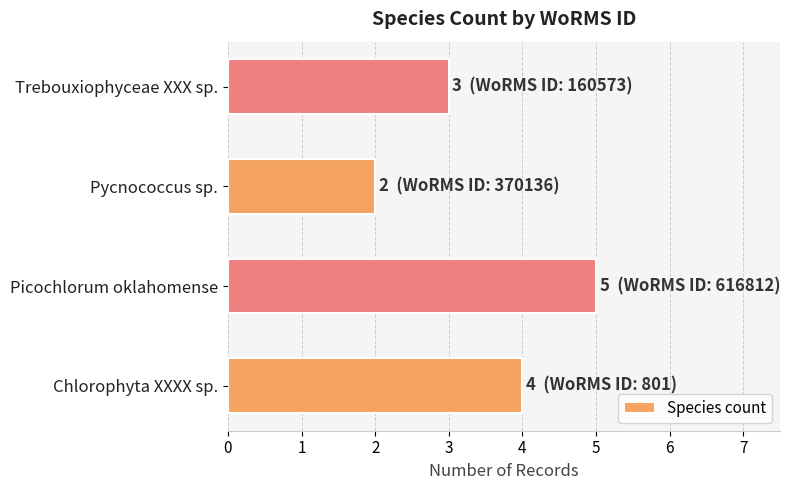

Count the values in the range 3 to 5.

3